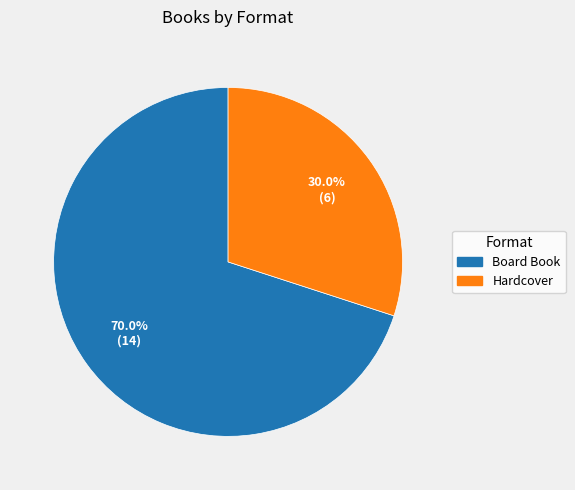

What is the ratio of the value at Board Book to the value at Hardcover?

2.3